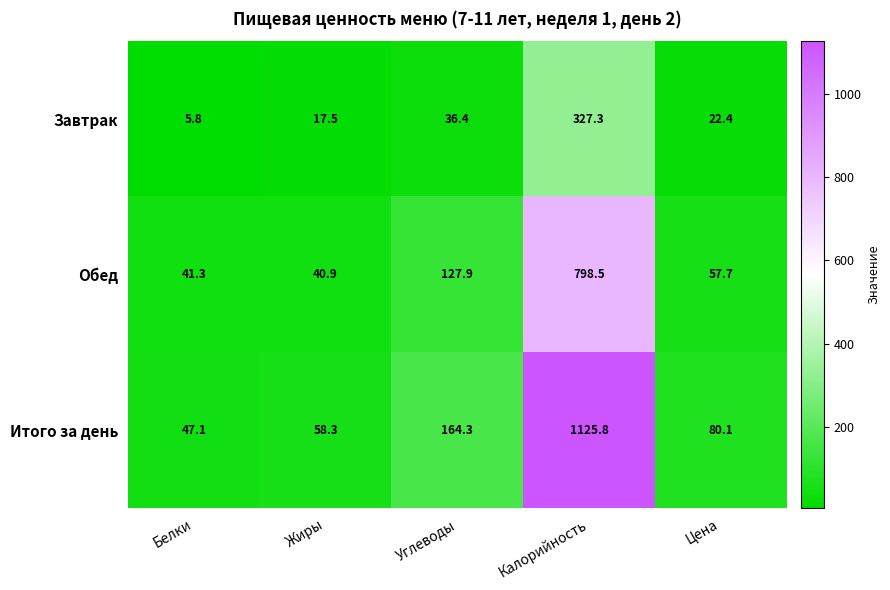

The value of Завтрак at Калорийность is 327.3. True or false?

True